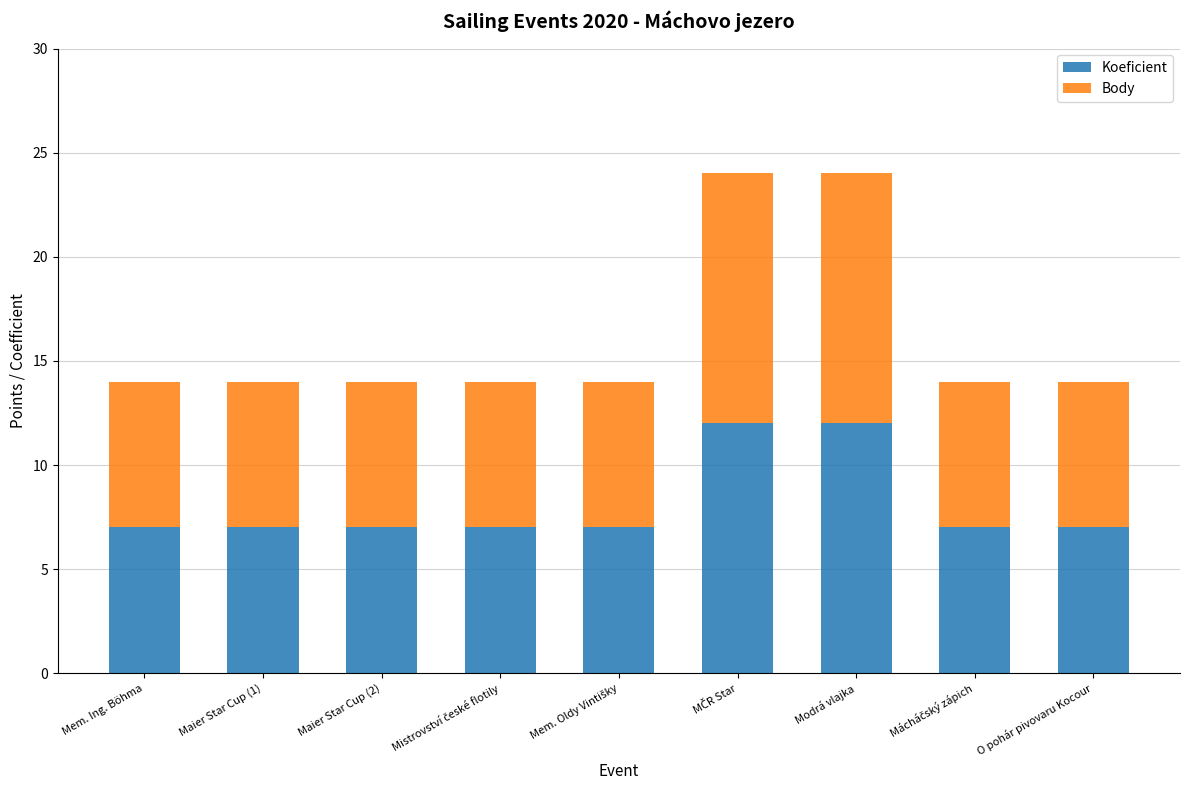

What is the total value across all series at Modrá vlajka?

24